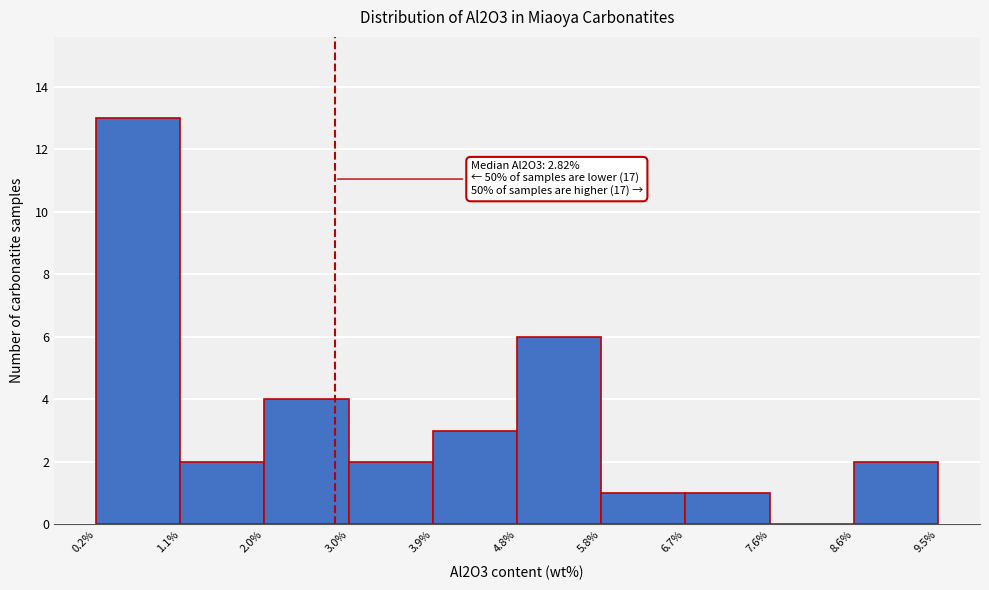

Which range on the x-axis has the tallest bar?

0.2% to 1.1%